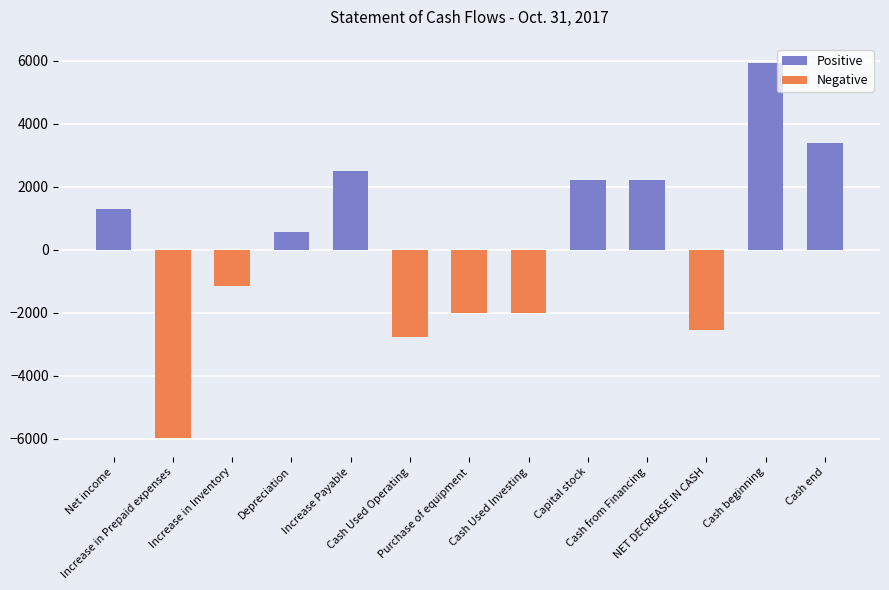

Read the value at Capital stock.

2205